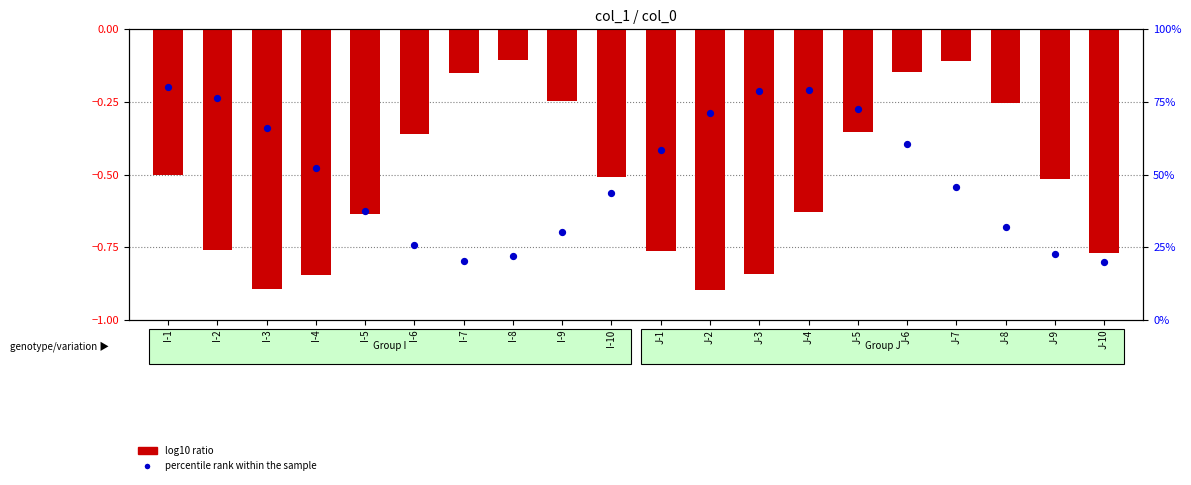

Is the value of percentile rank within the sample at J-10 greater than the value of log10 ratio at J-2?

Yes